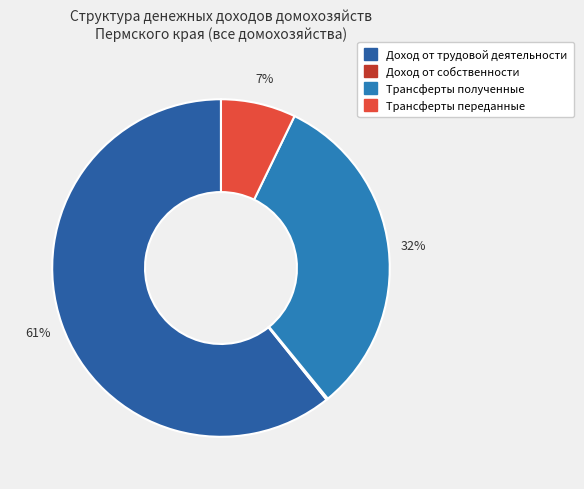

Is there a majority slice in this chart?

Yes